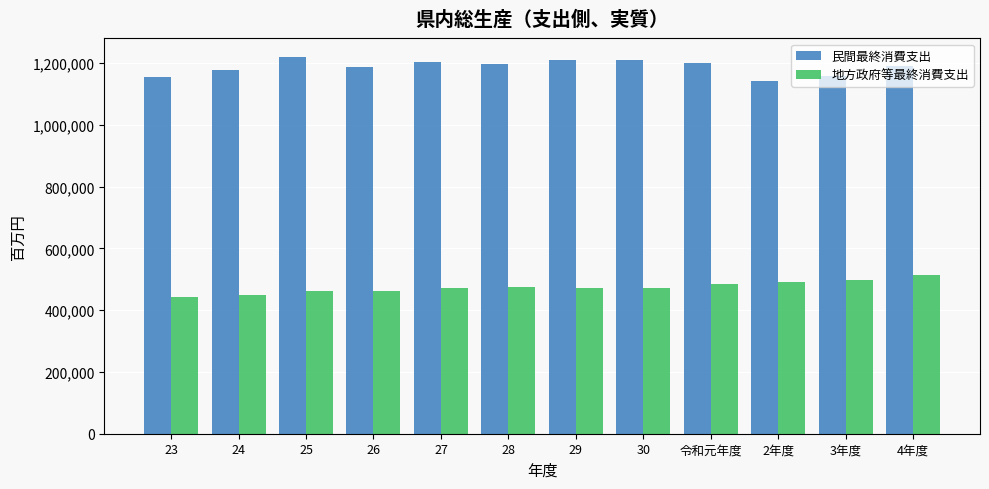

What is the total value across all series at 令和元年度?

1684753